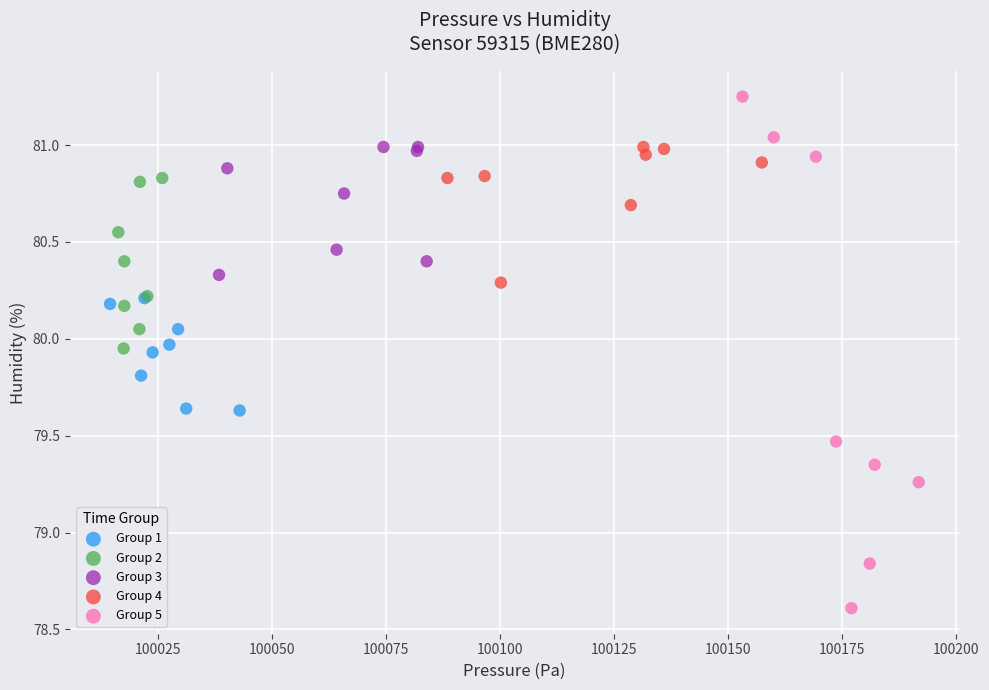

Which series reaches the minimum Y coordinate?

Group 5